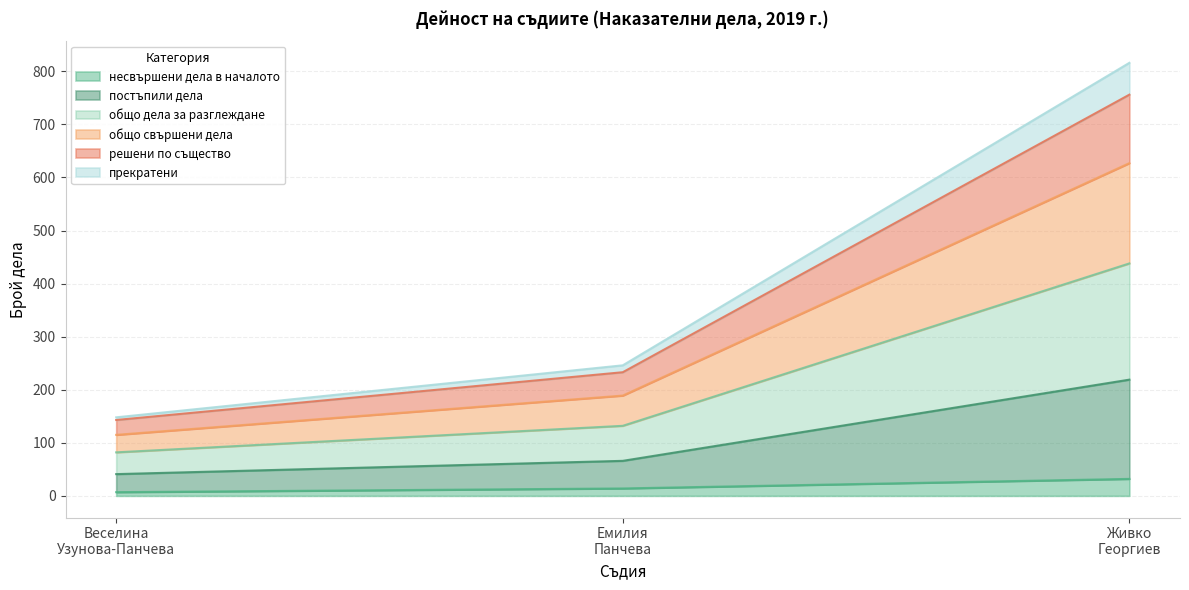

What is the value of the постъпили дела point at the 2nd from the left?

66